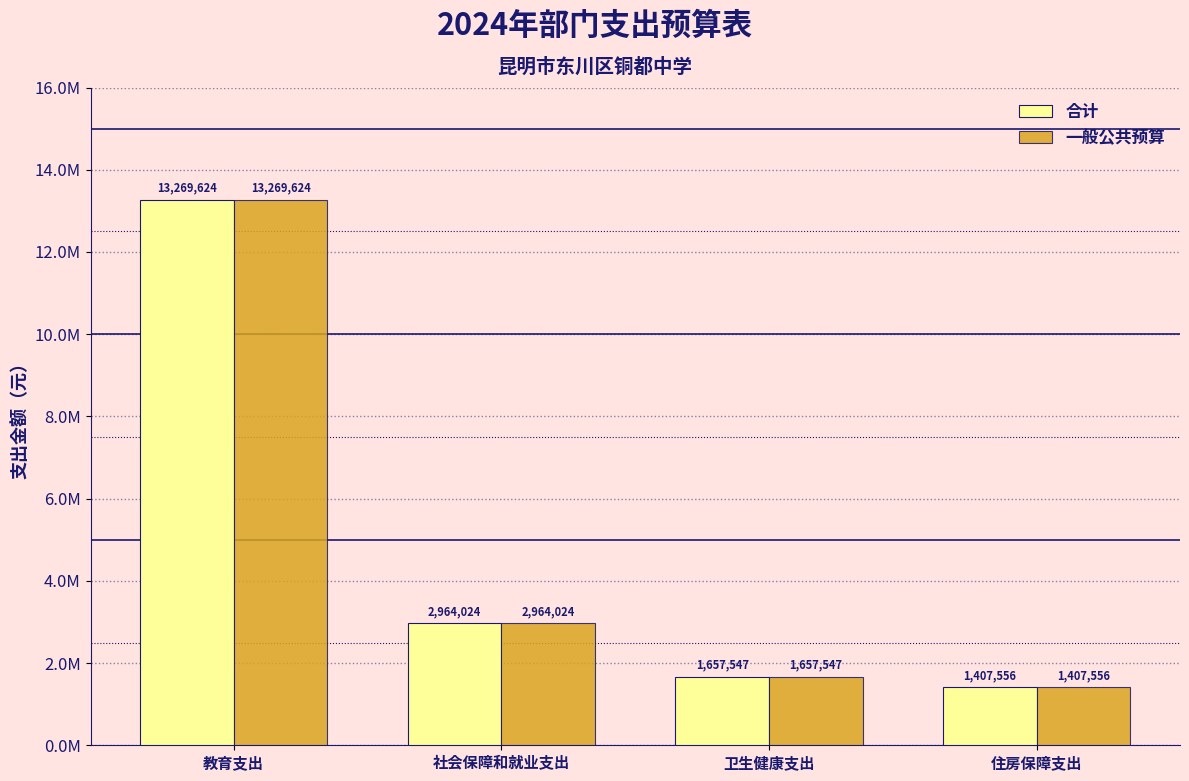

What is the approximate value of 合计 at 卫生健康支出, to the nearest 10?

1657550